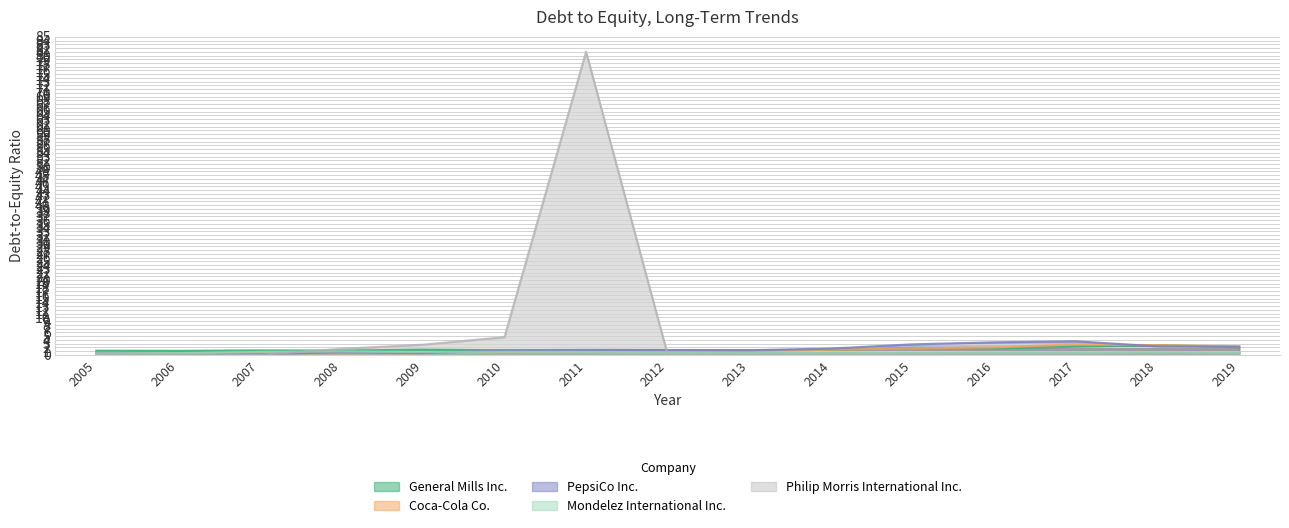

True or false: Philip Morris International Inc. and General Mills Inc. cross at least once.

True